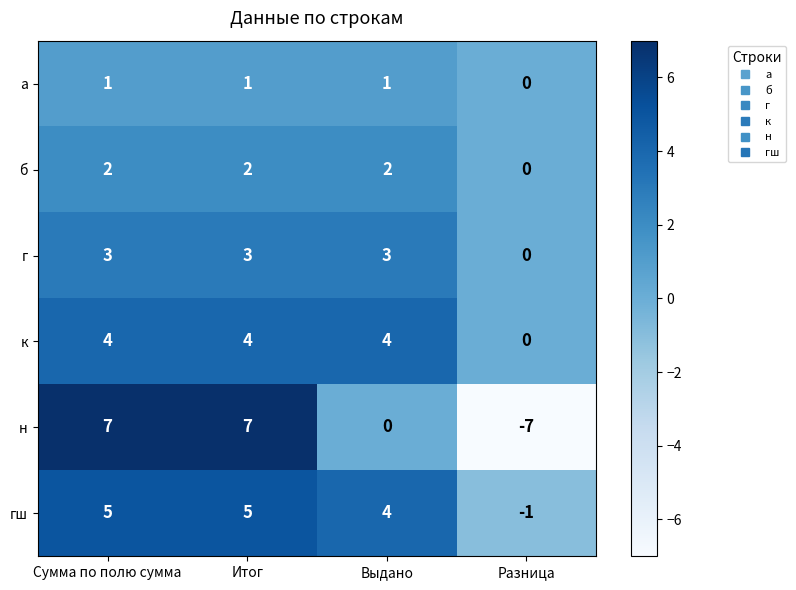

How many data points does each series have?

4